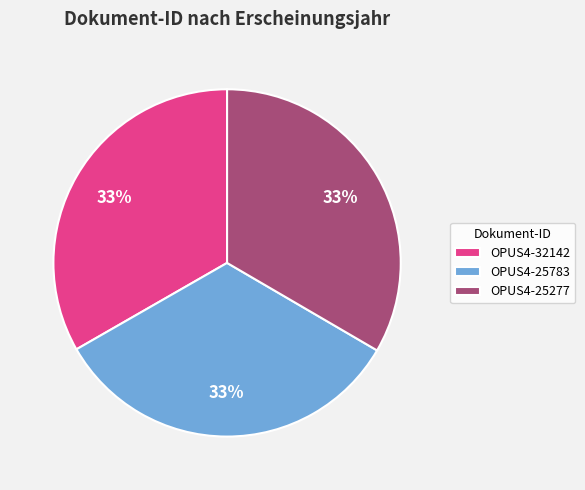

Combined, do OPUS4-25277 and OPUS4-32142 account for over 50%?

Yes